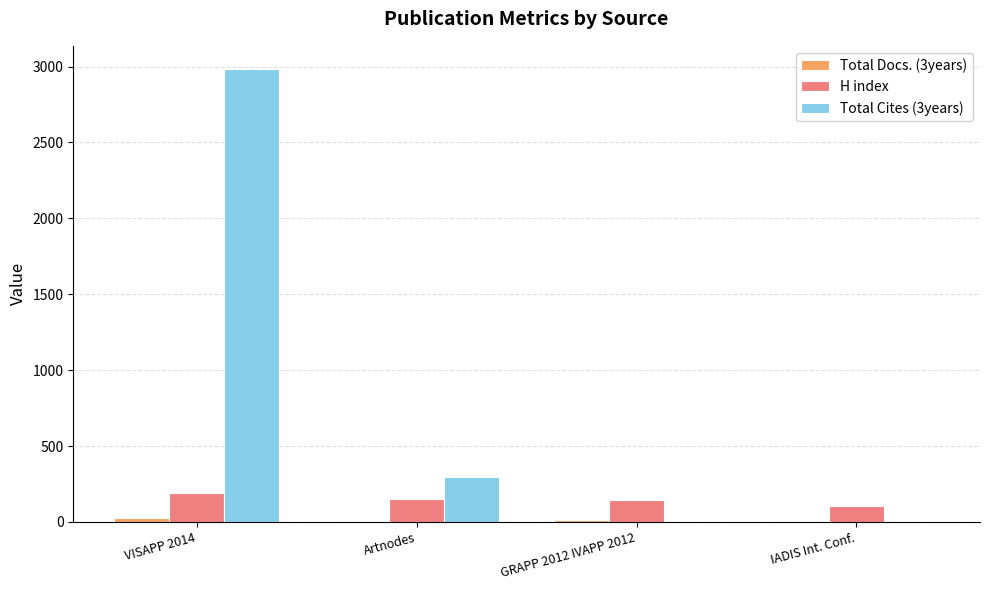

Which category has the highest value across all series?

VISAPP 2014